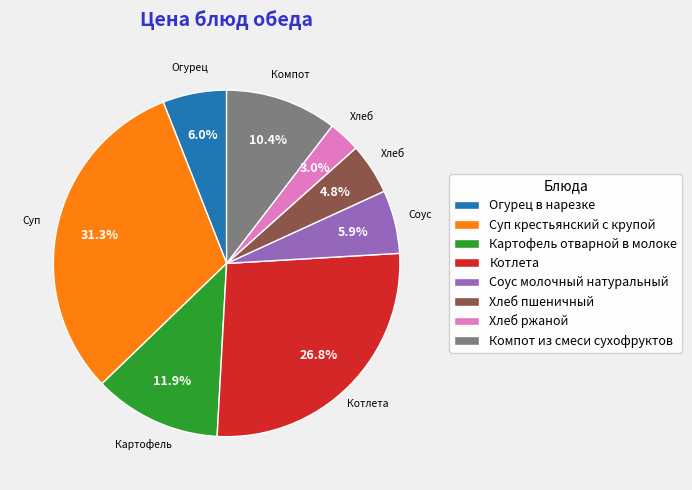

What is the total percentage of Соус молочный натуральный and Компот из смеси сухофруктов?

16.3%